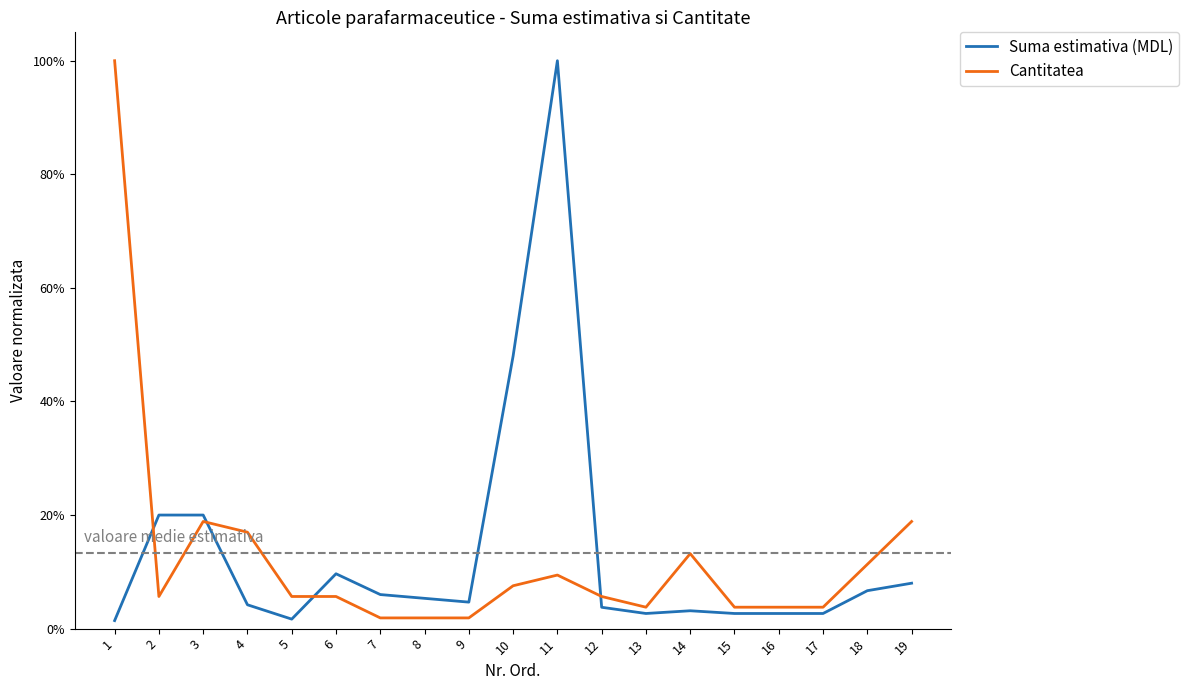

List the labels in order of Suma estimativa (MDL) value, largest first.

11, 10, 2, 3, 6, 19, 18, 7, 8, 9, 4, 12, 14, 13, 15, 16, 17, 5, 1